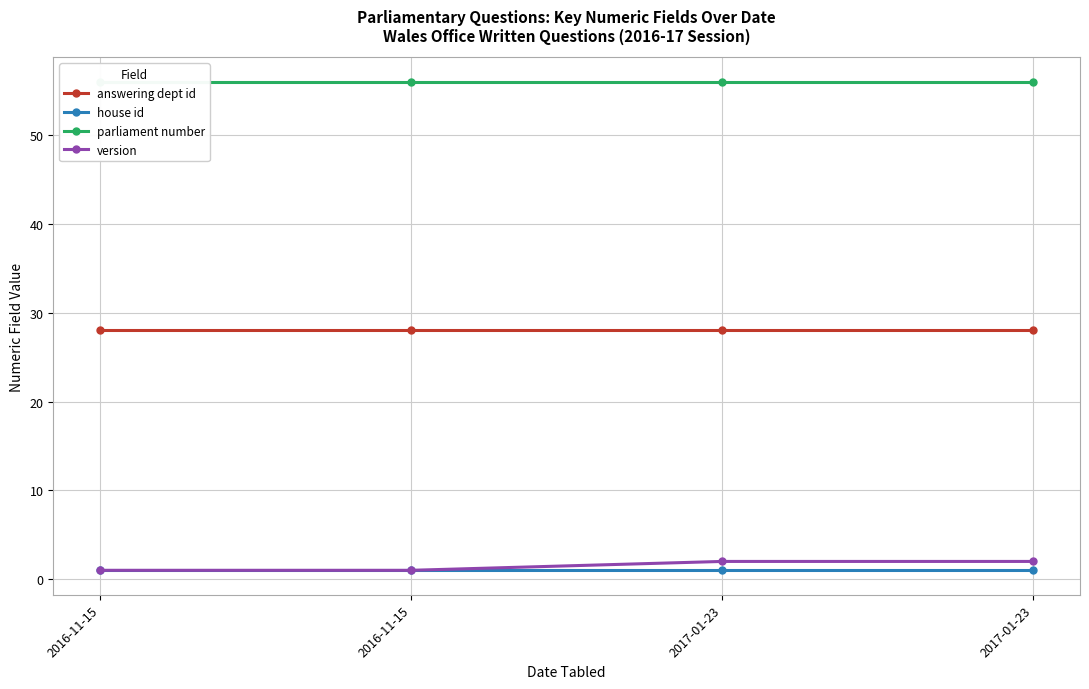

Which series has the largest range (max minus min)?

version